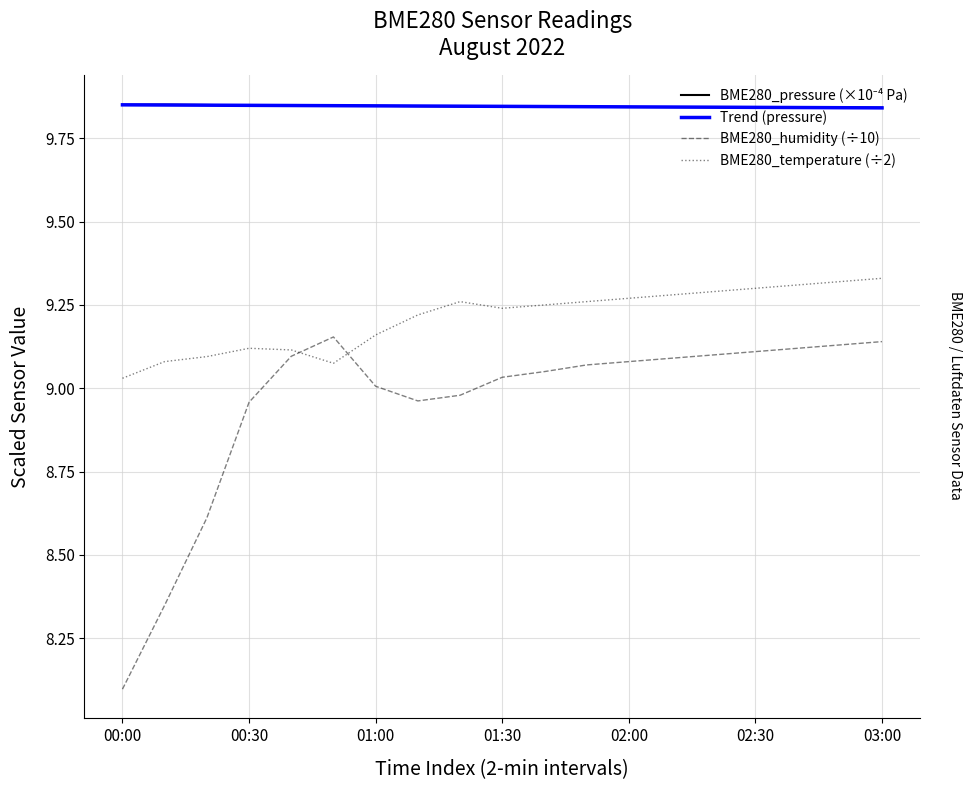

How many series are shown in this chart?

4